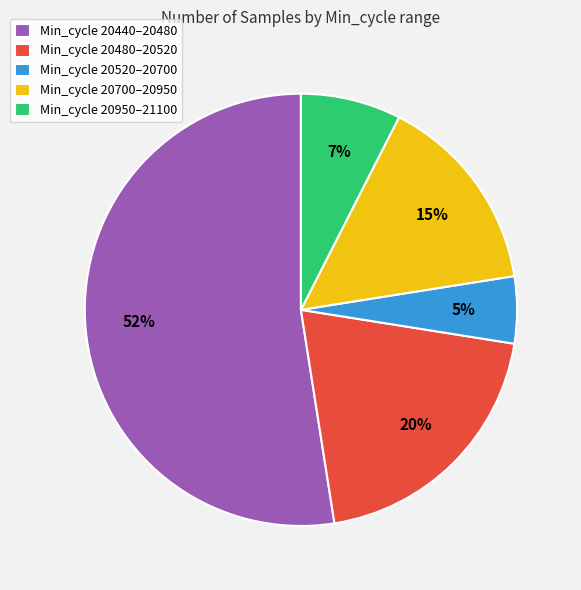

Between Min_cycle 20520–20700 and Min_cycle 20440–20480, which is larger?

Min_cycle 20440–20480